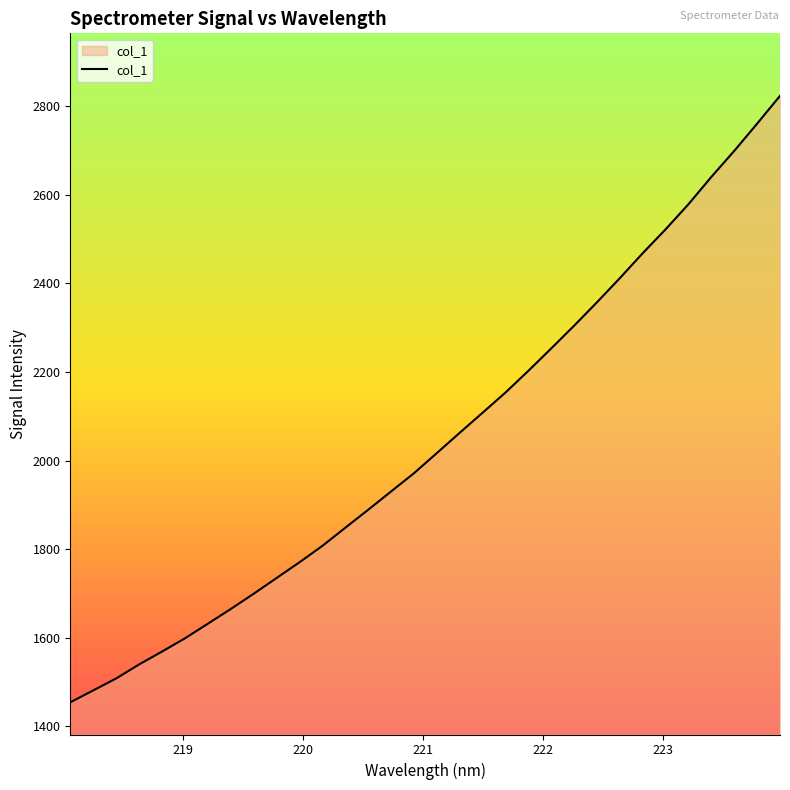

What is the difference between the maximum and minimum values?

1369.2